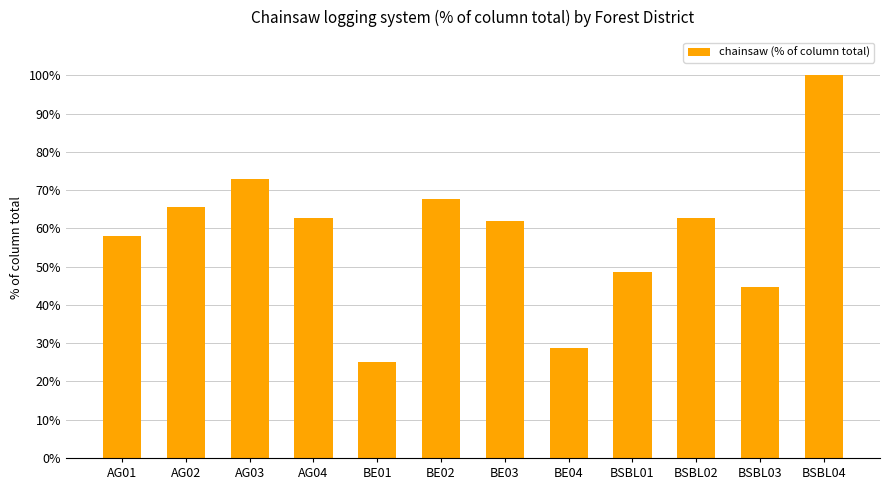

What is the label of the 4th bar from the left?

AG04